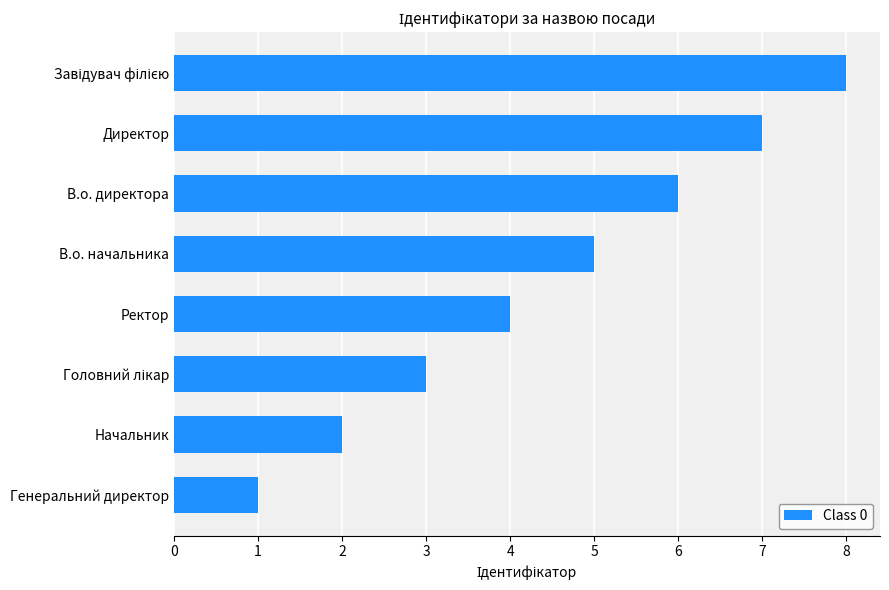

Approximately how many times larger is the value at Начальник compared to В.о. директора?

0.3